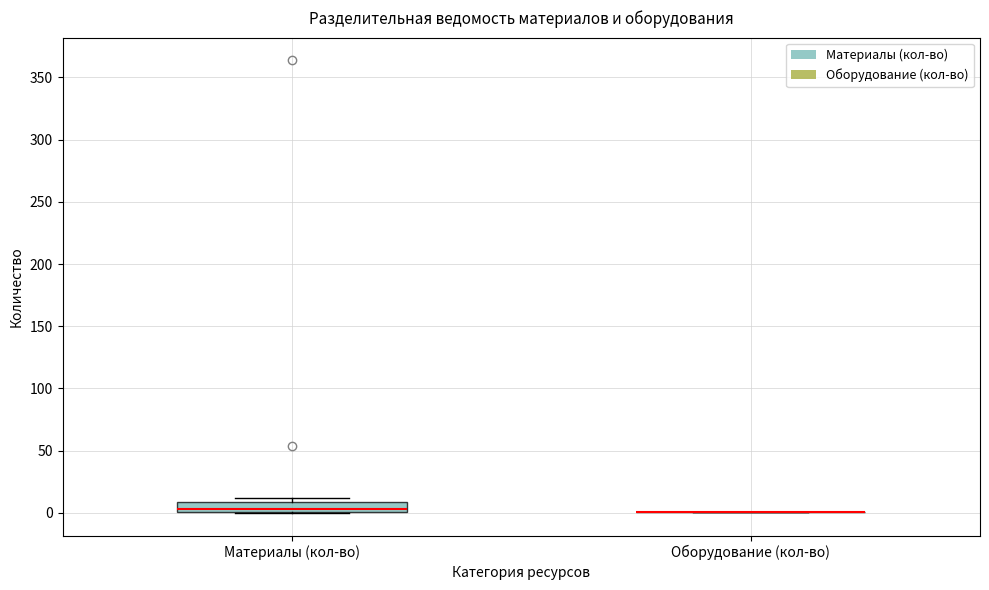

Reading left to right, transcribe this box plot: for each box, give where its median line is, the range the box spans, and where its two whiskers end, as read against the y-axis. The values are not printed on the chart, so give them approximately, as read against the axis.

Материалы (кол-во): median 5, box 0 to 10, whiskers 0 to 10 (just above the box's upper edge)
Оборудование (кол-во): box collapsed to a line at 0, whiskers 0 to 0